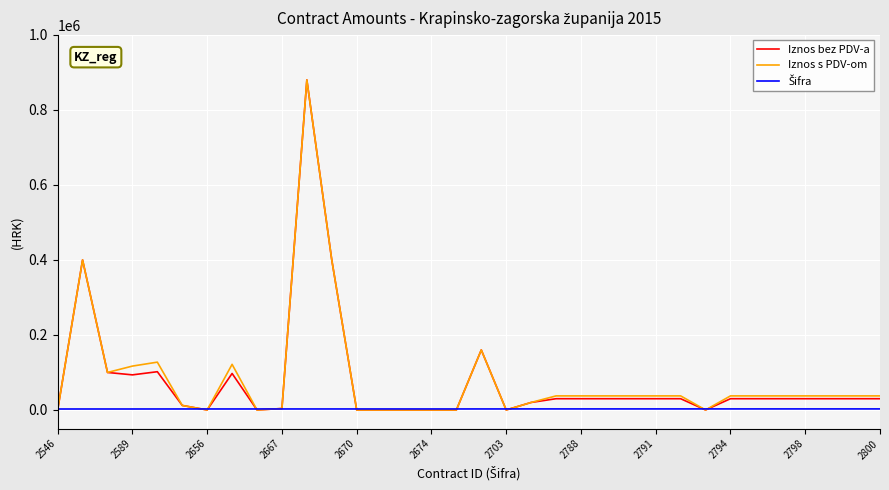

What is the maximum value for Iznos bez PDV-a?

880000.0